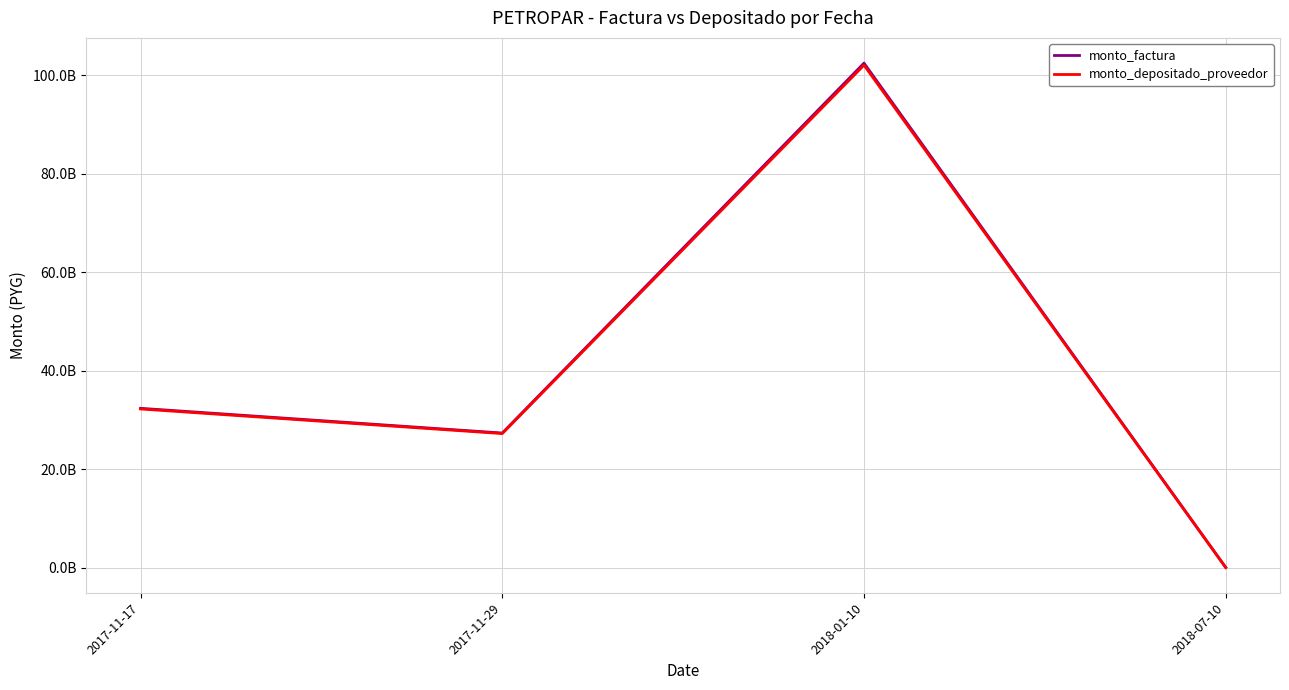

List the series in order of their peak value, highest first.

monto_factura, monto_depositado_proveedor